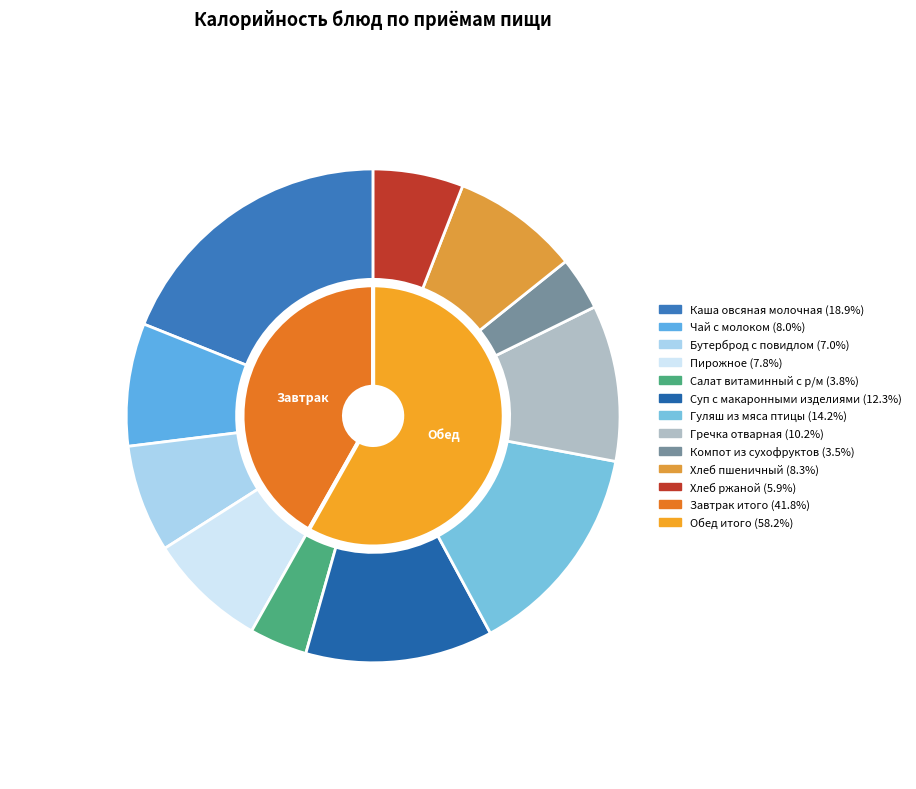

Which slice is the smallest?

Компот из сухофруктов